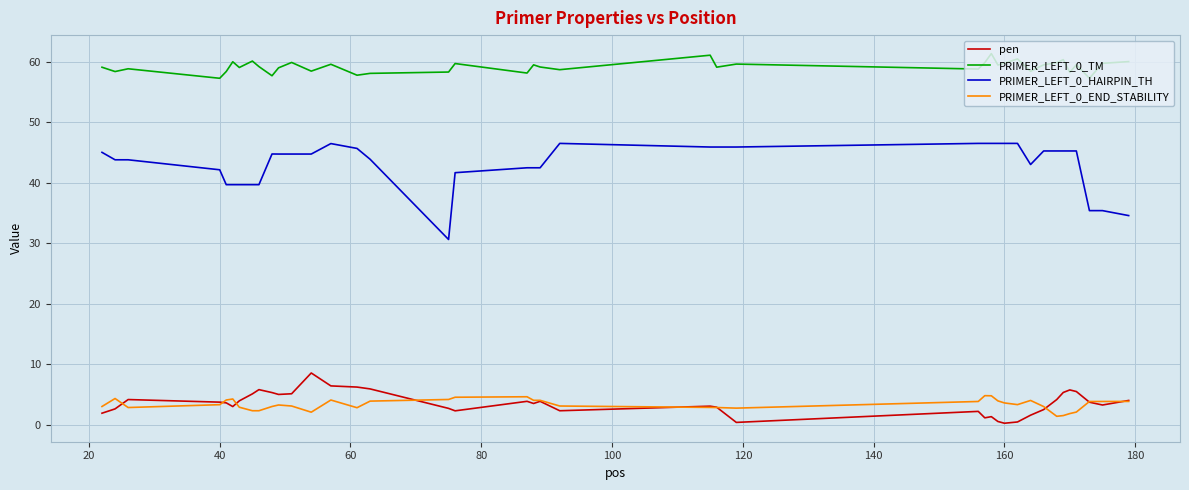

Does the chart display data point markers on the line(s)?

No